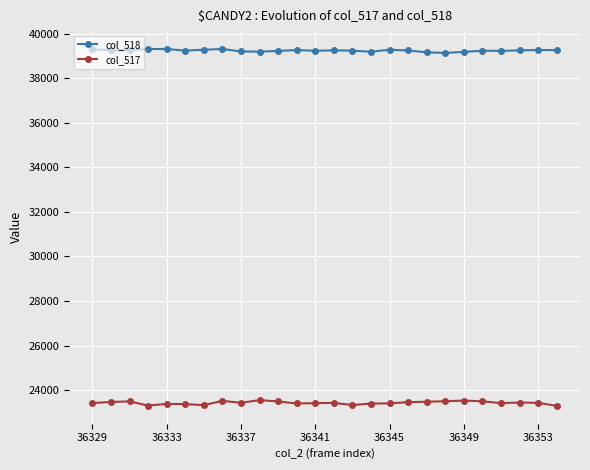

What is the minimum value for col_517?

23301